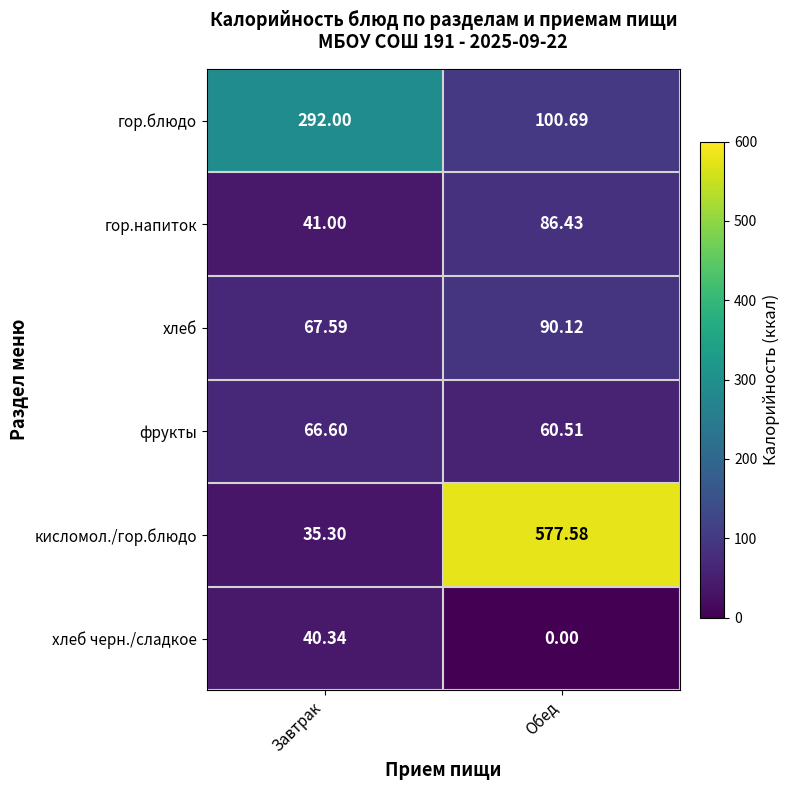

List the series in order of their peak value, lowest first.

хлеб черн./сладкое, фрукты, гор.напиток, хлеб, гор.блюдо, кисломол./гор.блюдо